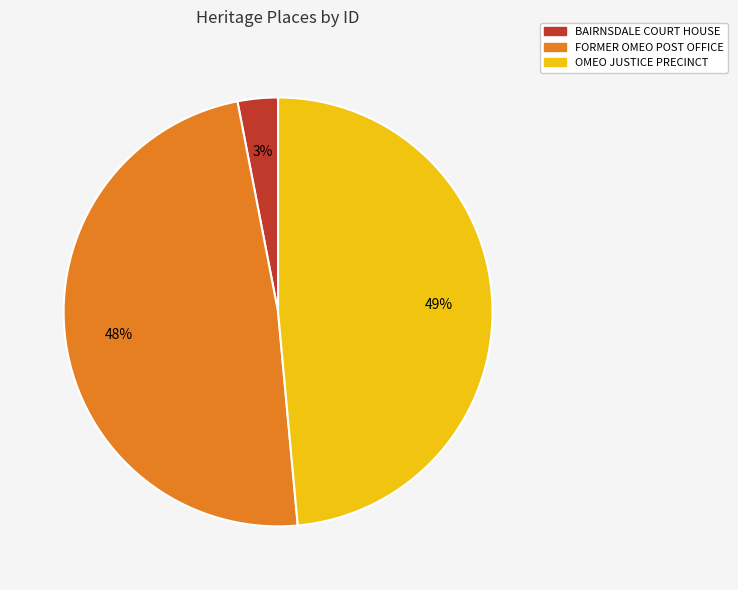

The BAIRNSDALE COURT HOUSE slice represents 3% of the pie. True or false?

True